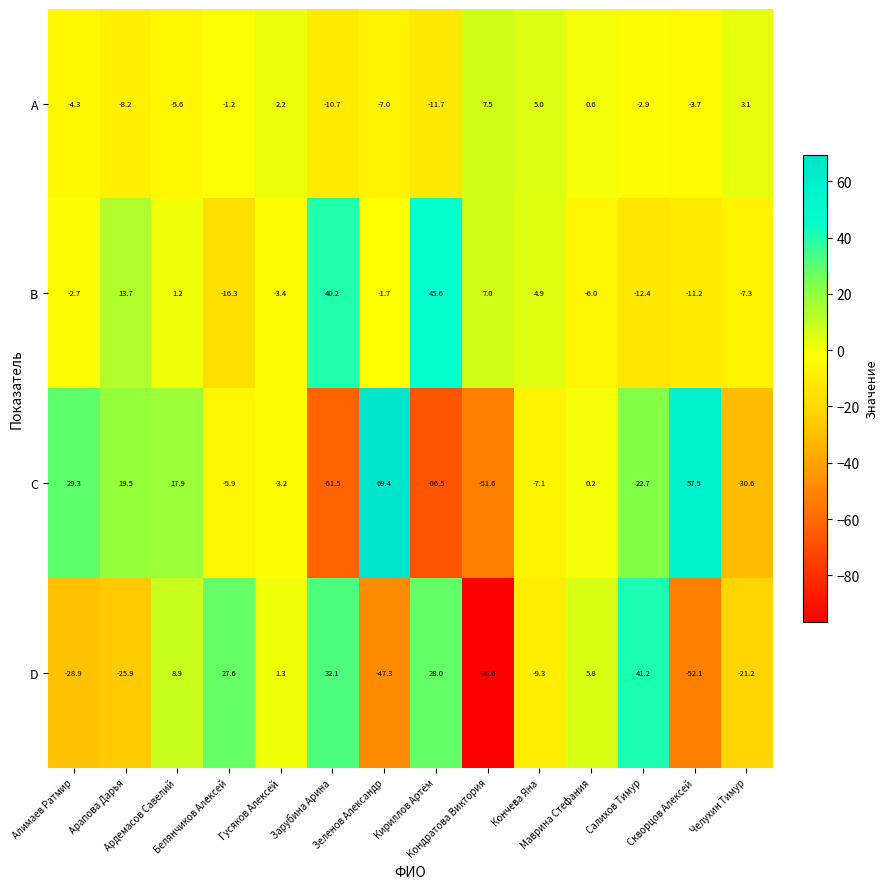

What is the difference between the maximum and minimum values in the D series?

137.8